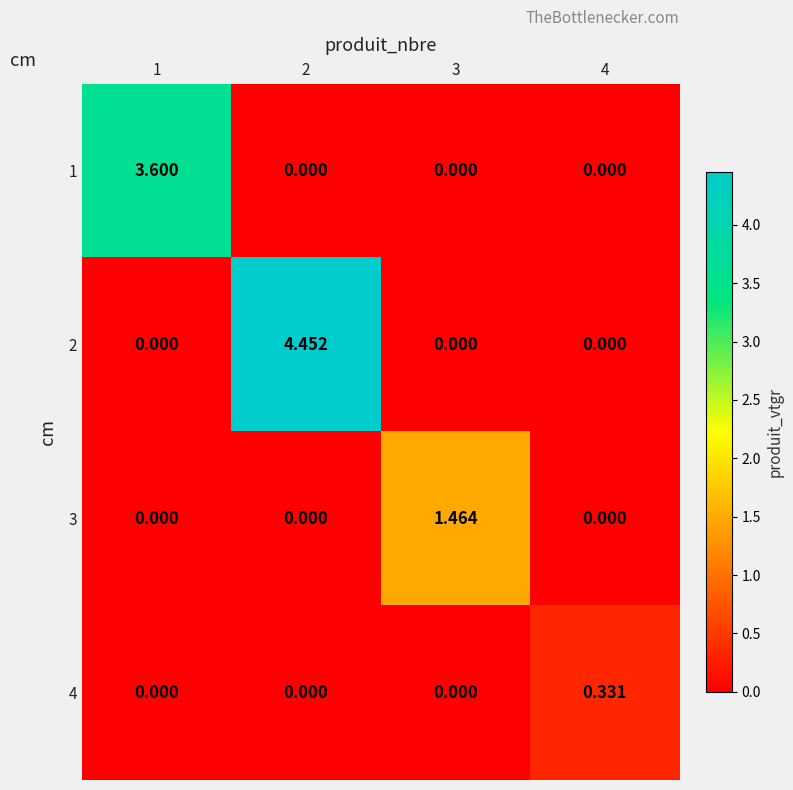

How many distinct data groups are displayed?

4